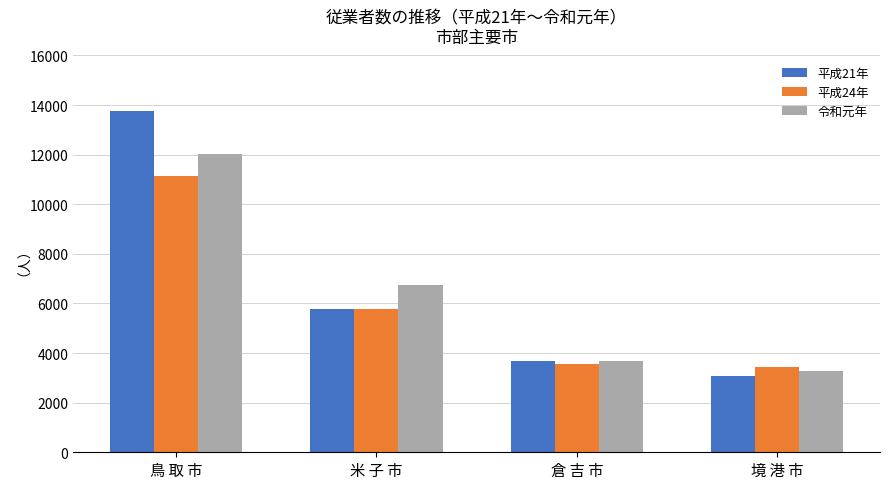

How many bars are there in total?

12